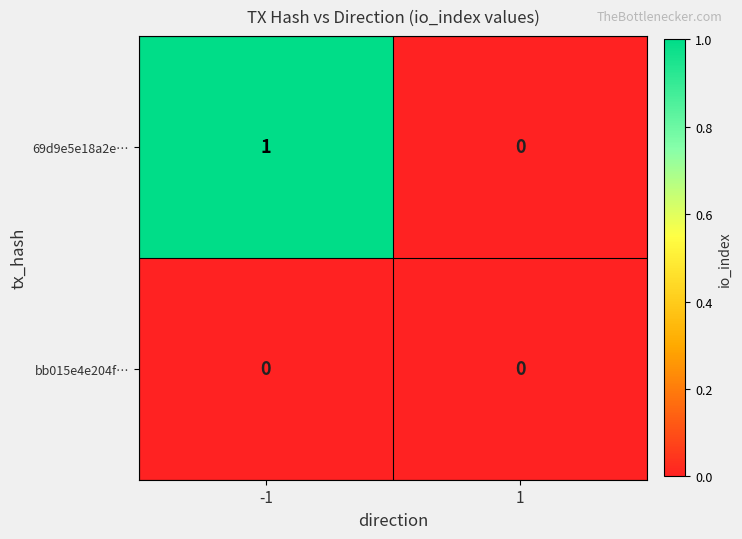

Rank the series by their average value, from highest to lowest.

69d9e5e18a2e…, bb015e4e204f…